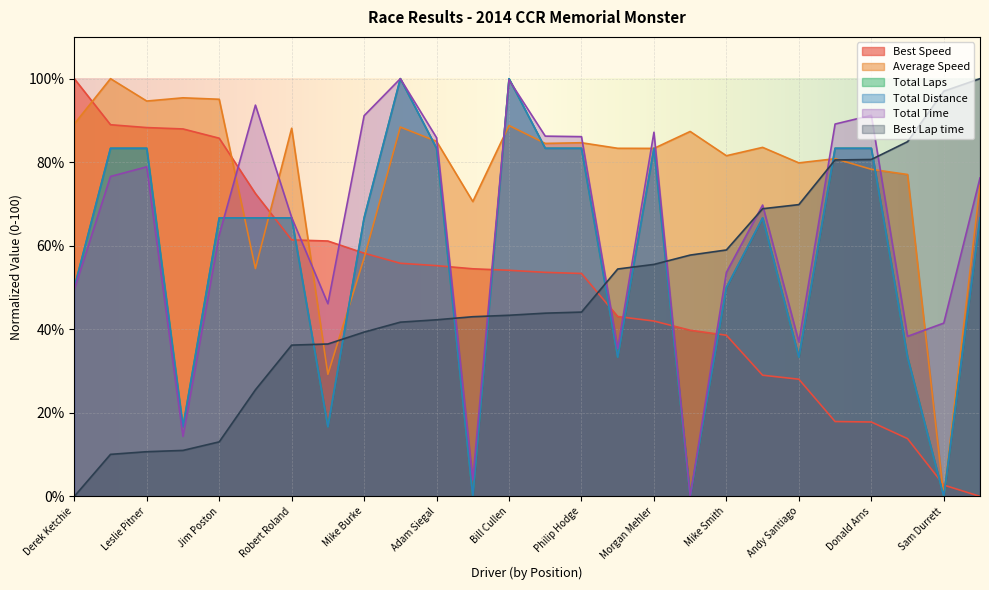

What is the greatest value displayed?

100.0